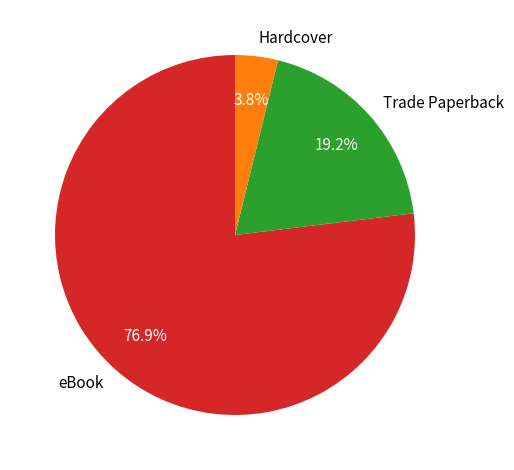

Does eBook represent more than half of the total?

Yes